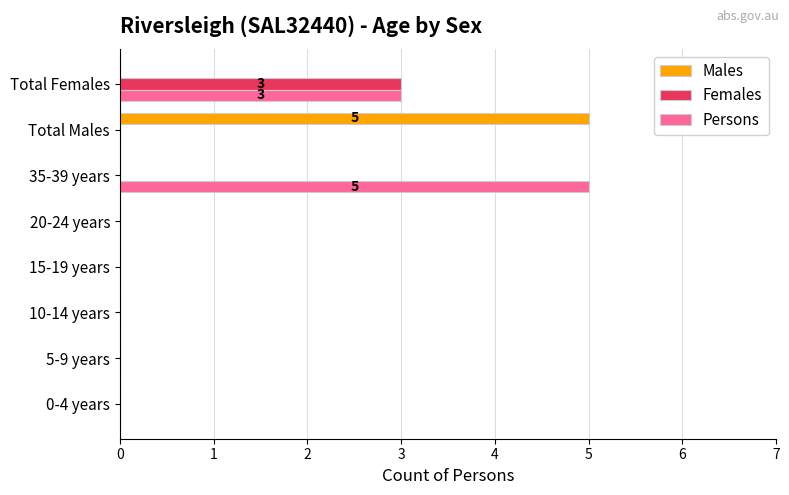

What is the average value of the Persons series?

1